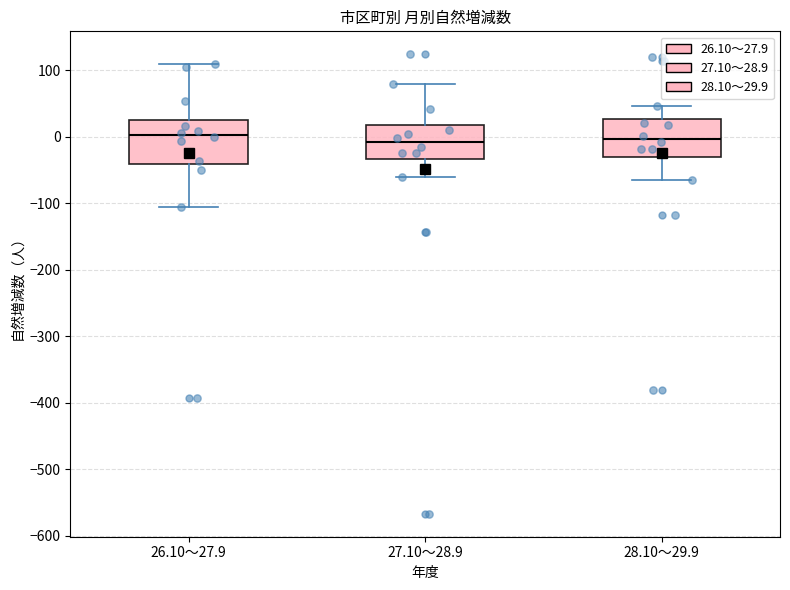

Reading left to right, read every box against the y-axis: the position of its median line, the range the box covers, and the ends of its whiskers. The values are not printed on the chart, so give them approximately, as read against the axis.

26.10～27.9: median 0, box -40 to 30, whiskers -110 to 110
27.10～28.9: median -10, box -30 to 20, whiskers -60 to 80
28.10～29.9: median 0, box -30 to 30, whiskers -60 to 50